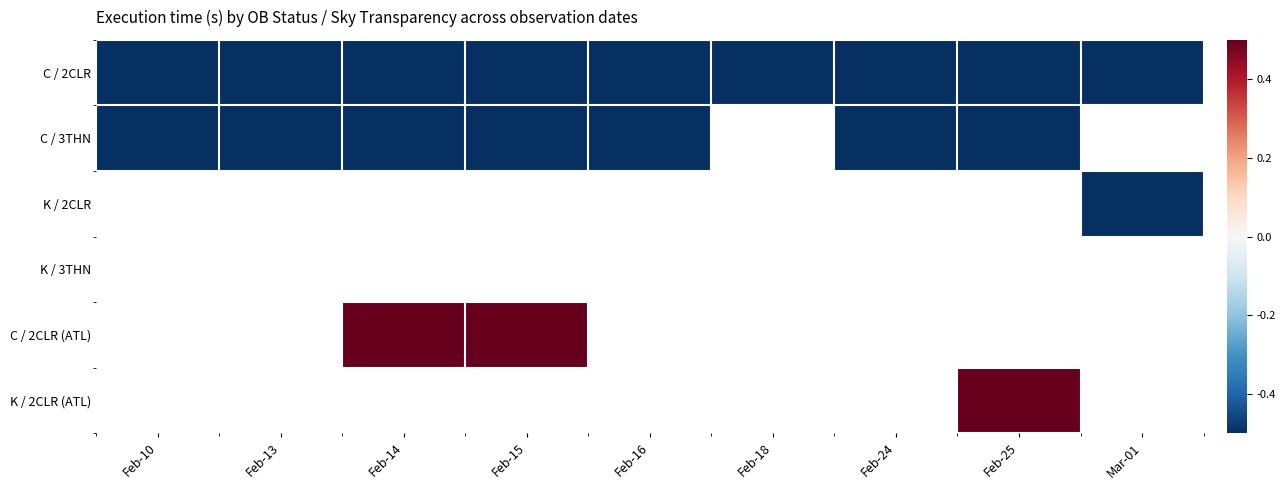

List the series in order of their peak value, lowest first.

C / 2CLR, C / 3THN, K / 2CLR, K / 3THN, C / 2CLR (ATL), K / 2CLR (ATL)